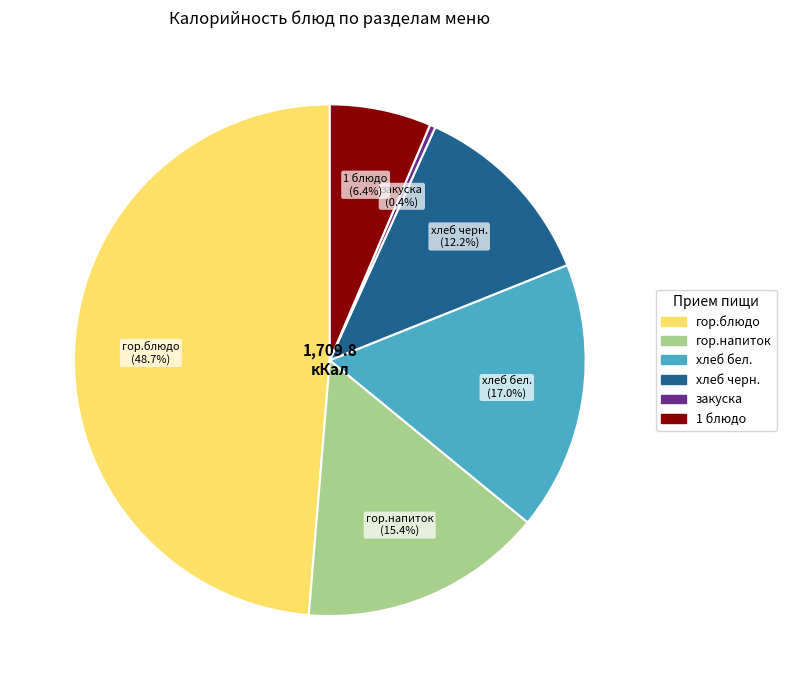

Is there any slice that represents more than half of the pie?

No